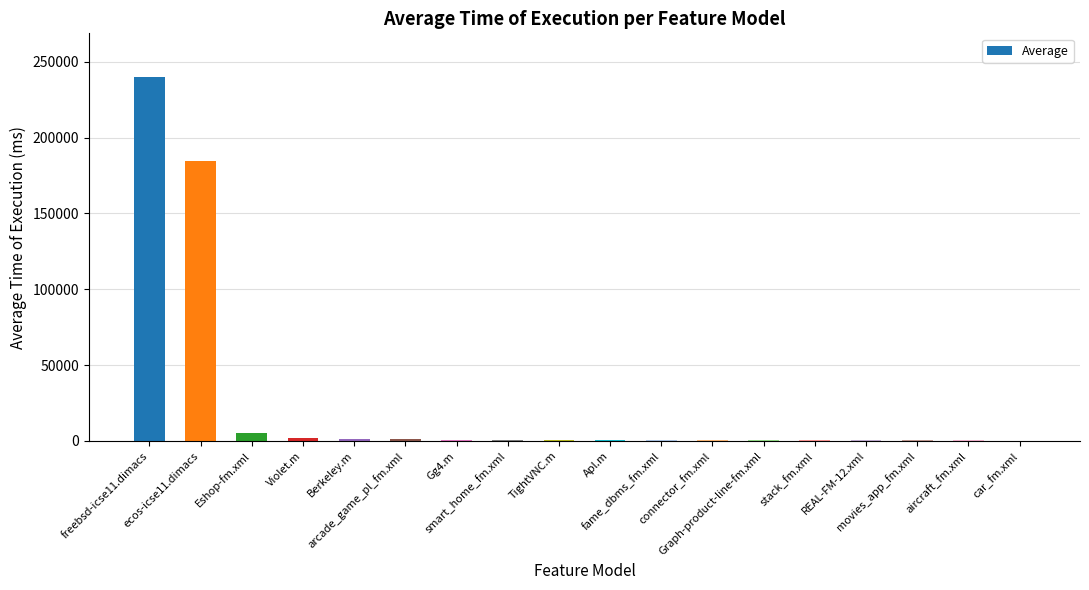

What is the sum of all values?

439507.4